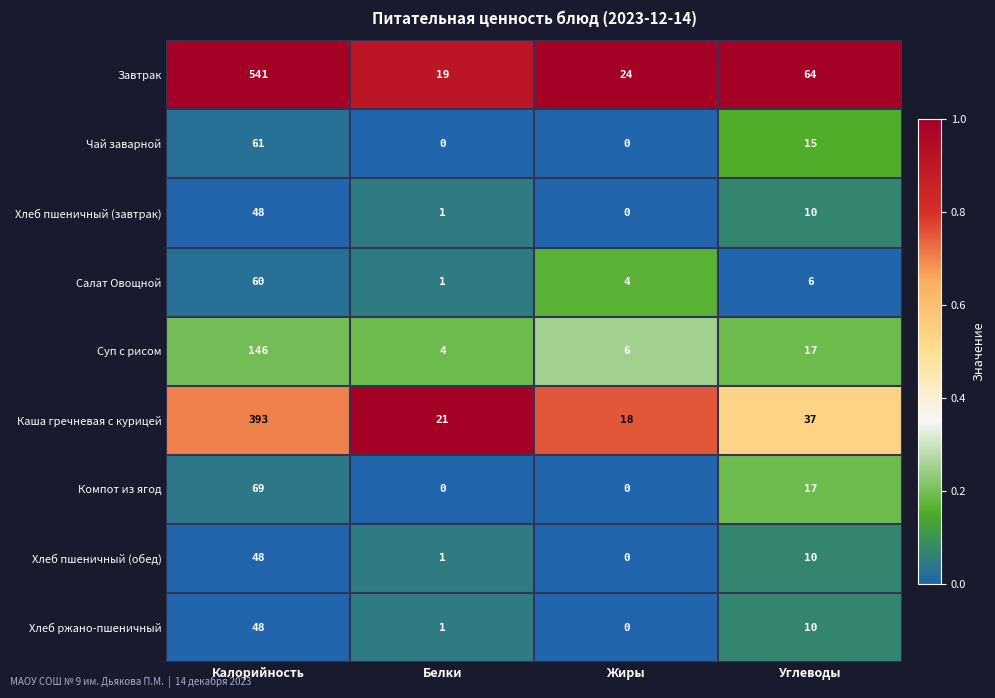

What is the sum of all Каша гречневая с курицей values?

469